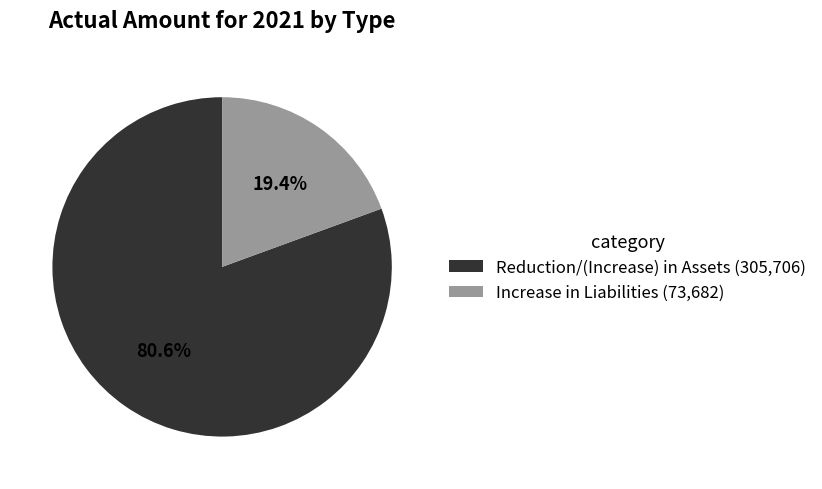

Count the number of slices in the pie.

2